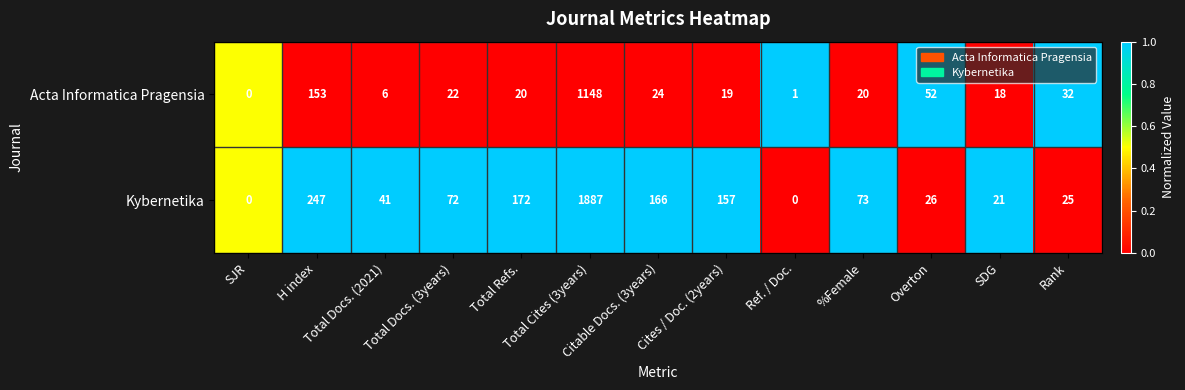

How many data points does each series have?

13